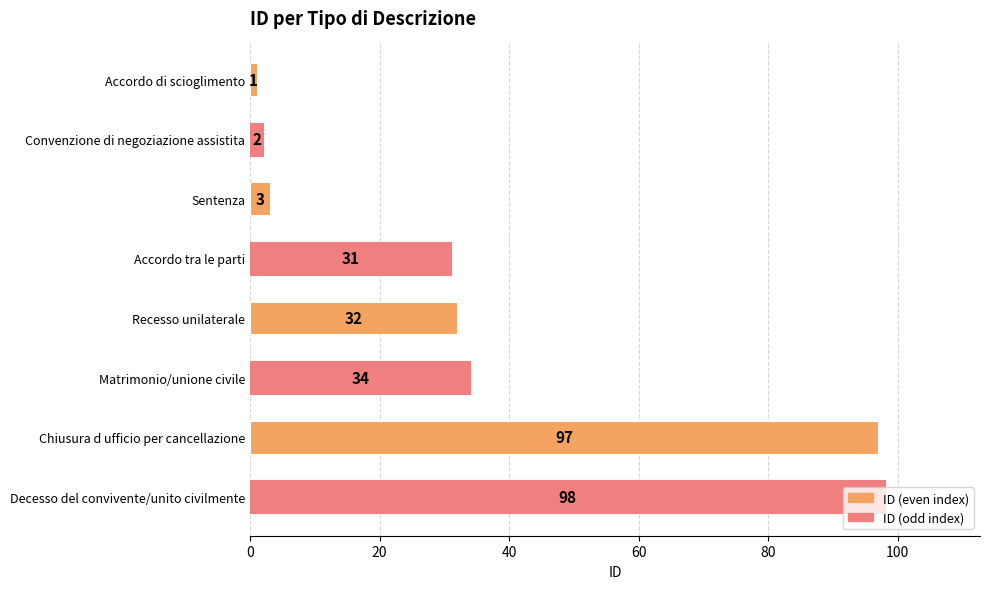

Rank the categories by value from lowest to highest.

Accordo di scioglimento, Convenzione di negoziazione assistita, Sentenza, Accordo tra le parti, Recesso unilaterale, Matrimonio/unione civile, Chiusura d ufficio per cancellazione, Decesso del convivente/unito civilmente